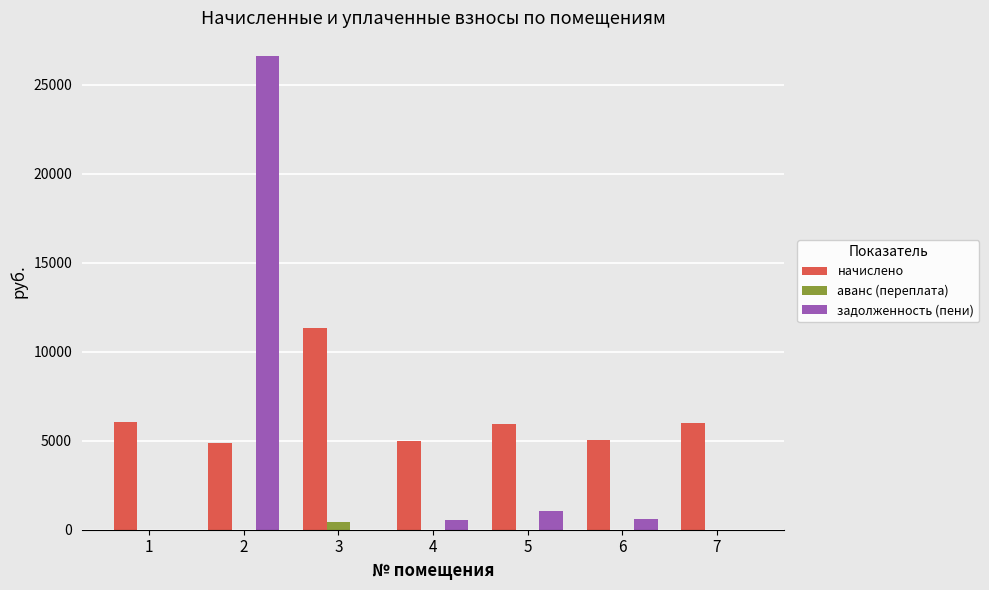

How many distinct data groups are displayed?

3